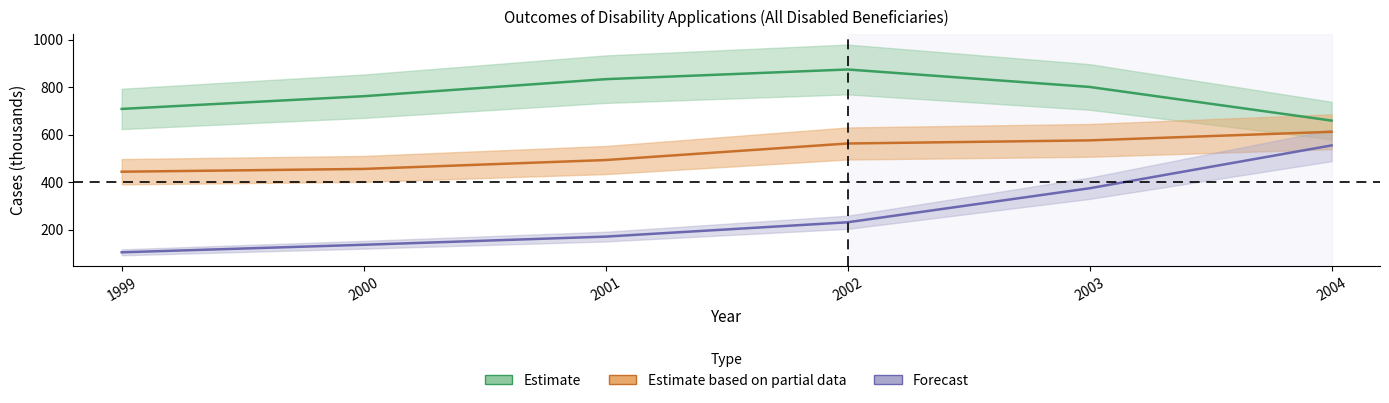

Reading right to left, transcribe all the data shown in this chart.

Denials: 2004=611.8	2003=575.6	2002=562.5	2001=492.8	2000=455.4	1999=443.7
Allowances: 2004=658.9	2003=800.5	2002=874.0	2001=833.3	2000=761.5	1999=708.0
Technical denials: 2004=554.4	2003=374.0	2002=230.8	2001=170.5	2000=136.1	1999=104.3